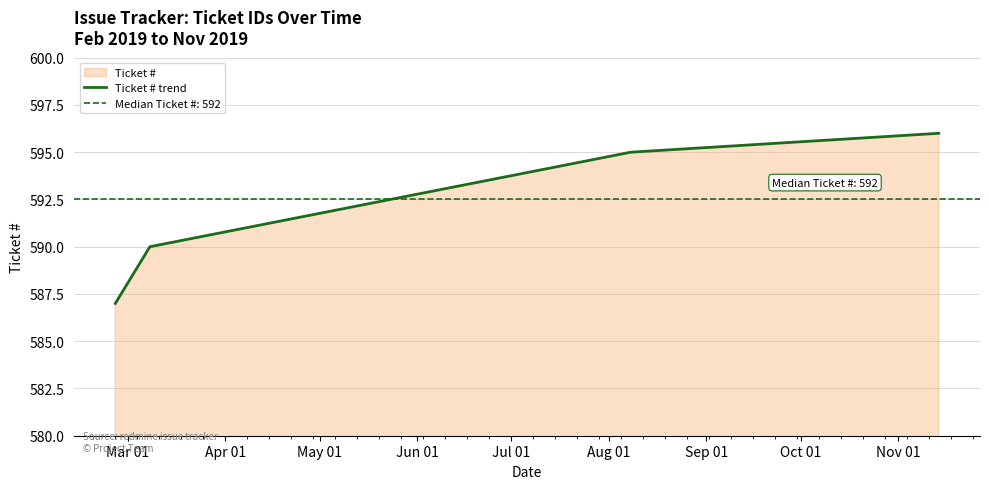

True or false: Ticket # trend has more than 2 points higher than both neighbors.

False